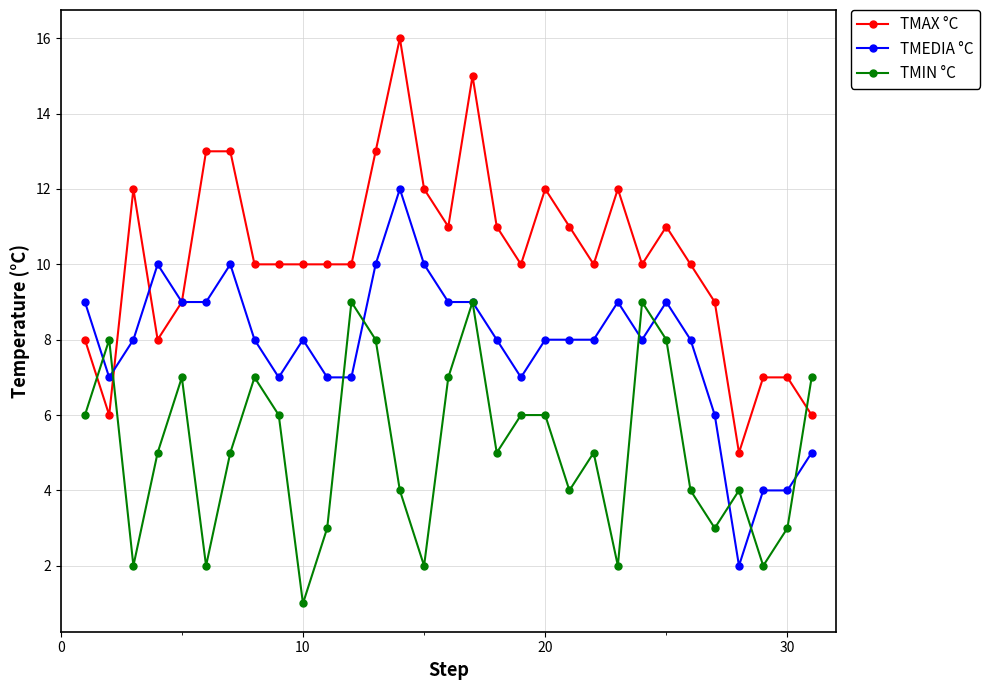

True or false: TMAX °C and TMIN °C cross at least once.

True